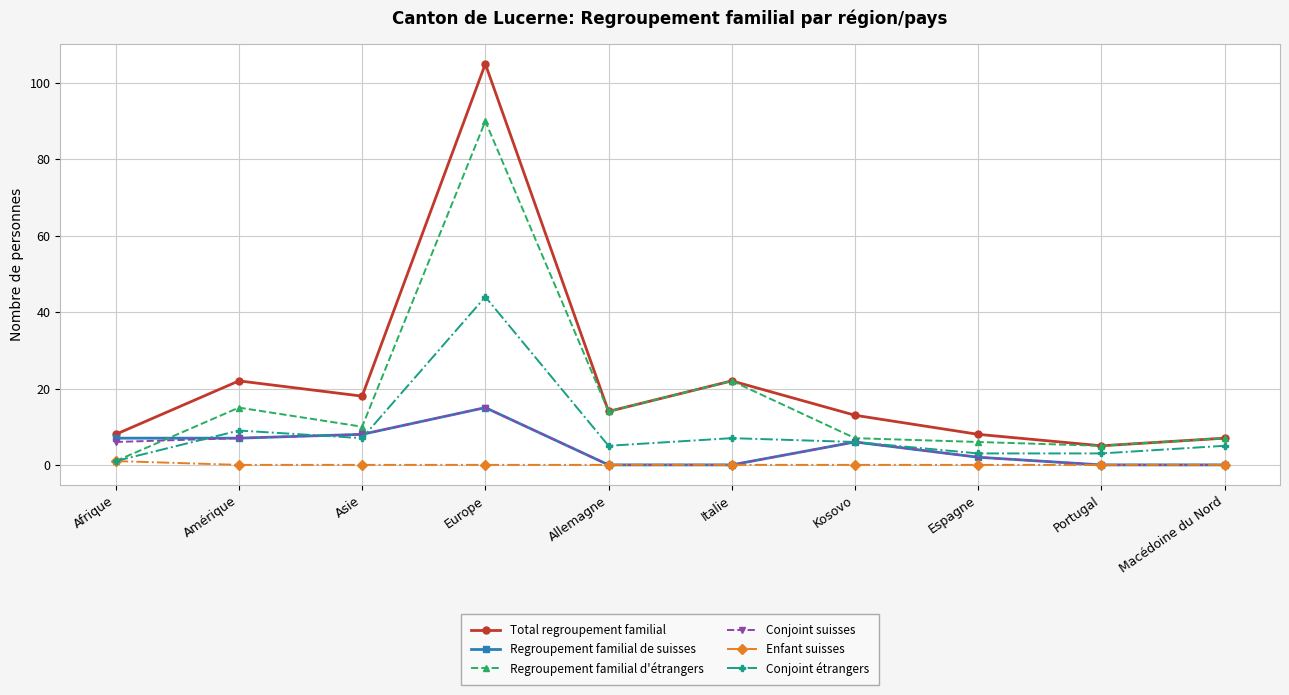

Reading left to right, what are all the values shown in this chart?

Total regroupement familial: Afrique=8	Amérique=22	Asie=18	Europe=105	Allemagne=14	Italie=22	Kosovo=13	Espagne=8	Portugal=5	Macédoine du Nord=7
Regroupement familial de suisses: Afrique=7	Amérique=7	Asie=8	Europe=15	Allemagne=0	Italie=0	Kosovo=6	Espagne=2	Portugal=0	Macédoine du Nord=0
Regroupement familial d'étrangers: Afrique=1	Amérique=15	Asie=10	Europe=90	Allemagne=14	Italie=22	Kosovo=7	Espagne=6	Portugal=5	Macédoine du Nord=7
Conjoint suisses: Afrique=6	Amérique=7	Asie=8	Europe=15	Allemagne=0	Italie=0	Kosovo=6	Espagne=2	Portugal=0	Macédoine du Nord=0
Enfant suisses: Afrique=1	Amérique=0	Asie=0	Europe=0	Allemagne=0	Italie=0	Kosovo=0	Espagne=0	Portugal=0	Macédoine du Nord=0
Conjoint étrangers: Afrique=1	Amérique=9	Asie=7	Europe=44	Allemagne=5	Italie=7	Kosovo=6	Espagne=3	Portugal=3	Macédoine du Nord=5